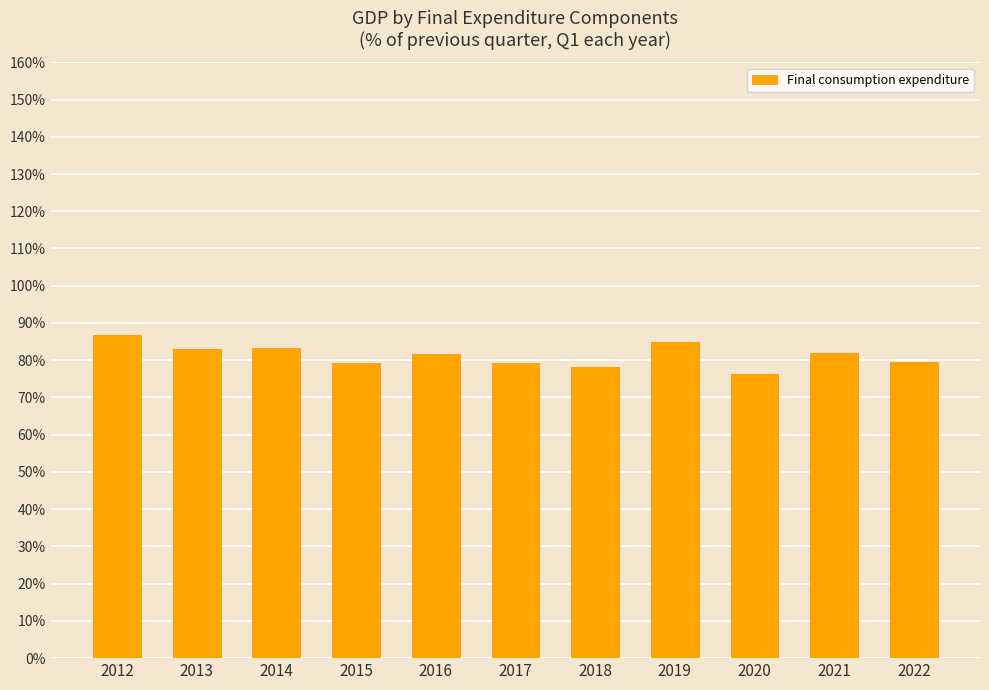

How many data points does each series have?

11